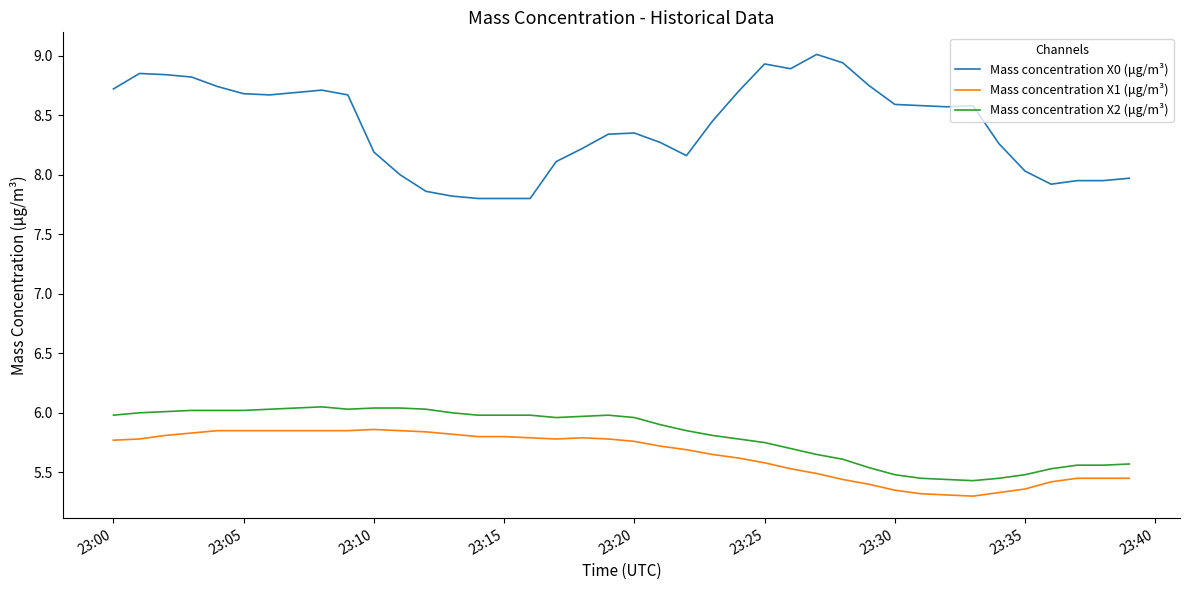

Rank the series by their maximum value, from lowest to highest.

Mass concentration X1 (μg/m³), Mass concentration X2 (μg/m³), Mass concentration X0 (μg/m³)